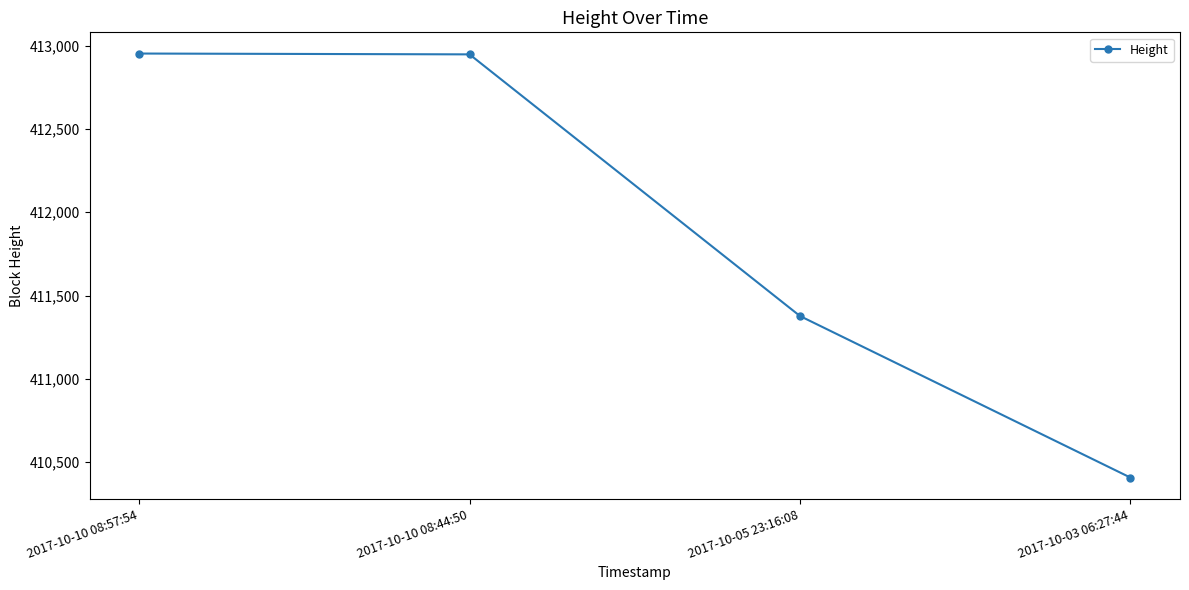

What is the difference between the maximum and minimum values?

2546